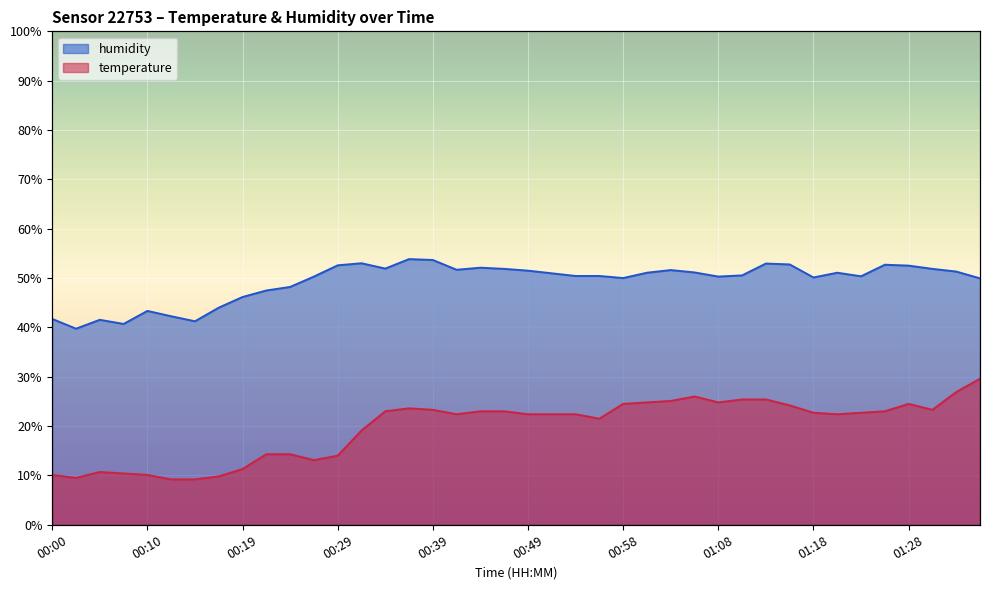

What is the average value of the humidity series?

49.3